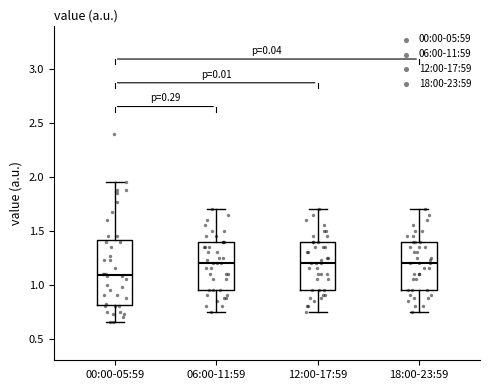

Reading left to right, transcribe this box plot: for each box, give where its median line is, the range the box spans, and where its two whiskers end, as read against the y-axis. The values are not printed on the chart, so give them approximately, as read against the axis.

00:00-05:59: median 1.10, box 0.80 to 1.40, whiskers 0.65 to 1.95
06:00-11:59: median 1.20, box 0.95 to 1.40, whiskers 0.75 to 1.70
12:00-17:59: median 1.20, box 0.95 to 1.40, whiskers 0.75 to 1.70
18:00-23:59: median 1.20, box 0.95 to 1.40, whiskers 0.75 to 1.70